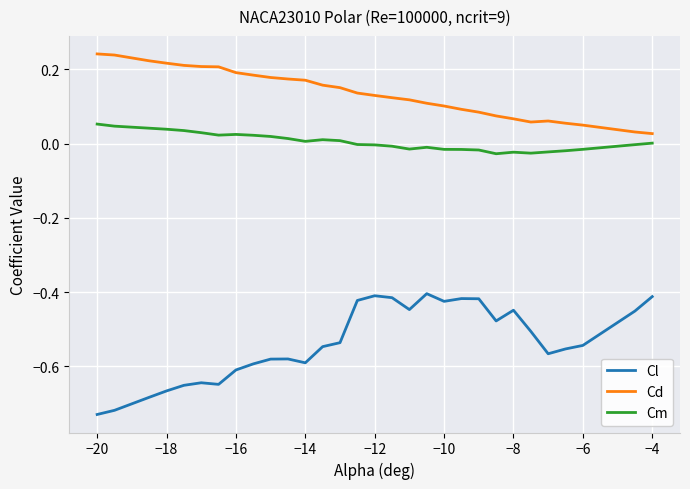

Which series has the largest total across all categories?

Cd